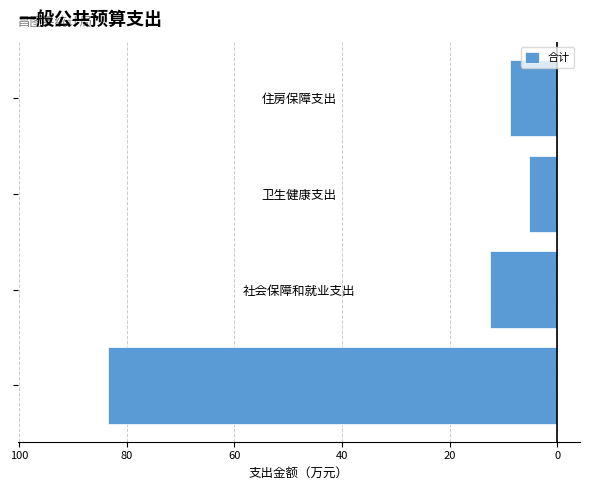

Are the bars horizontal?

Yes